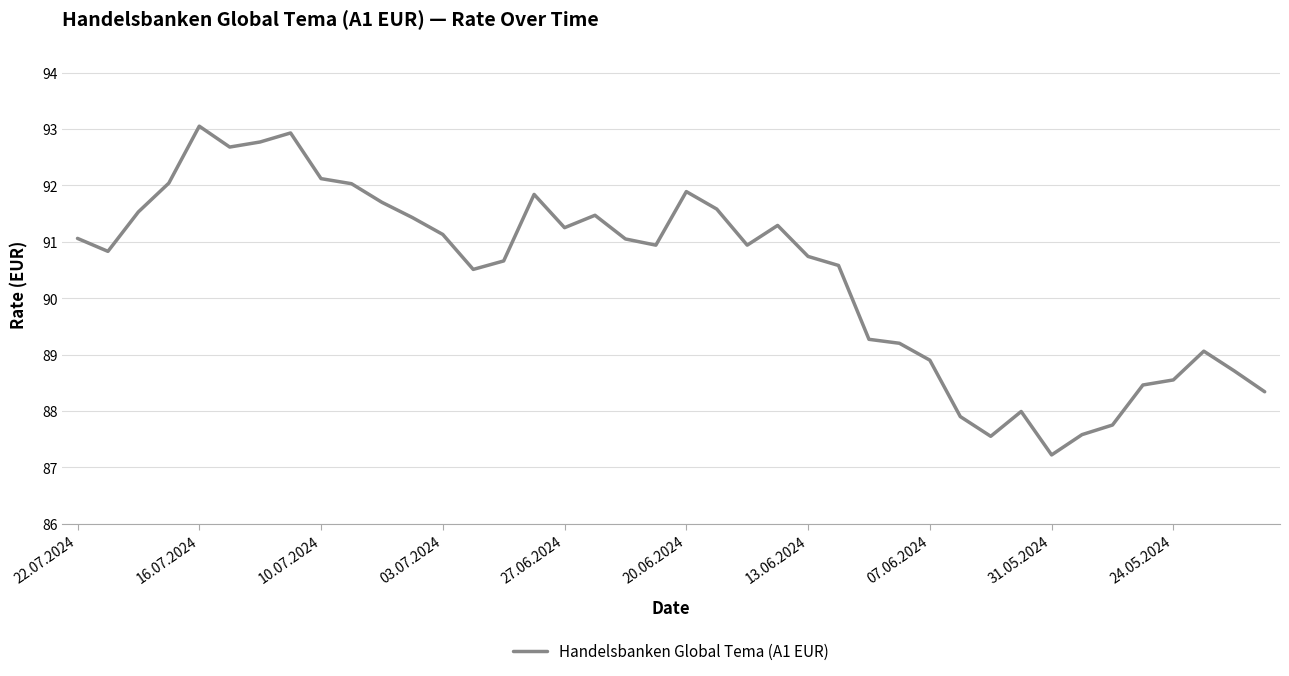

What is the minimum value shown in the chart?

87.2